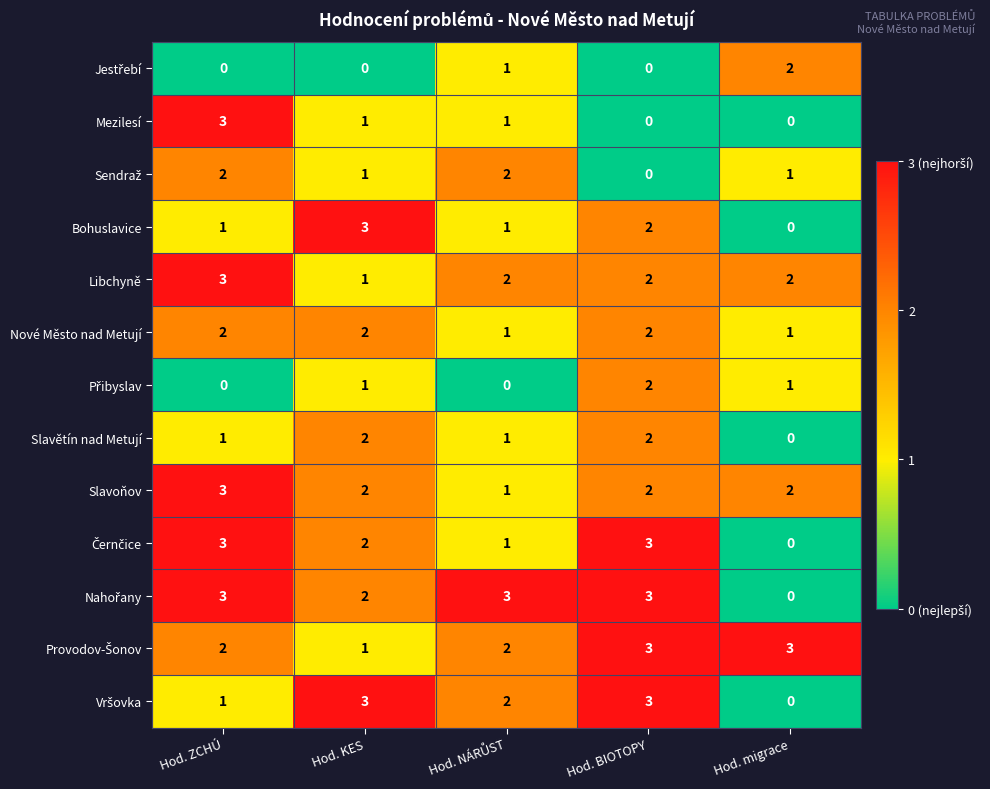

Count the Slavětín nad Metují values in the range 1 to 2.

4